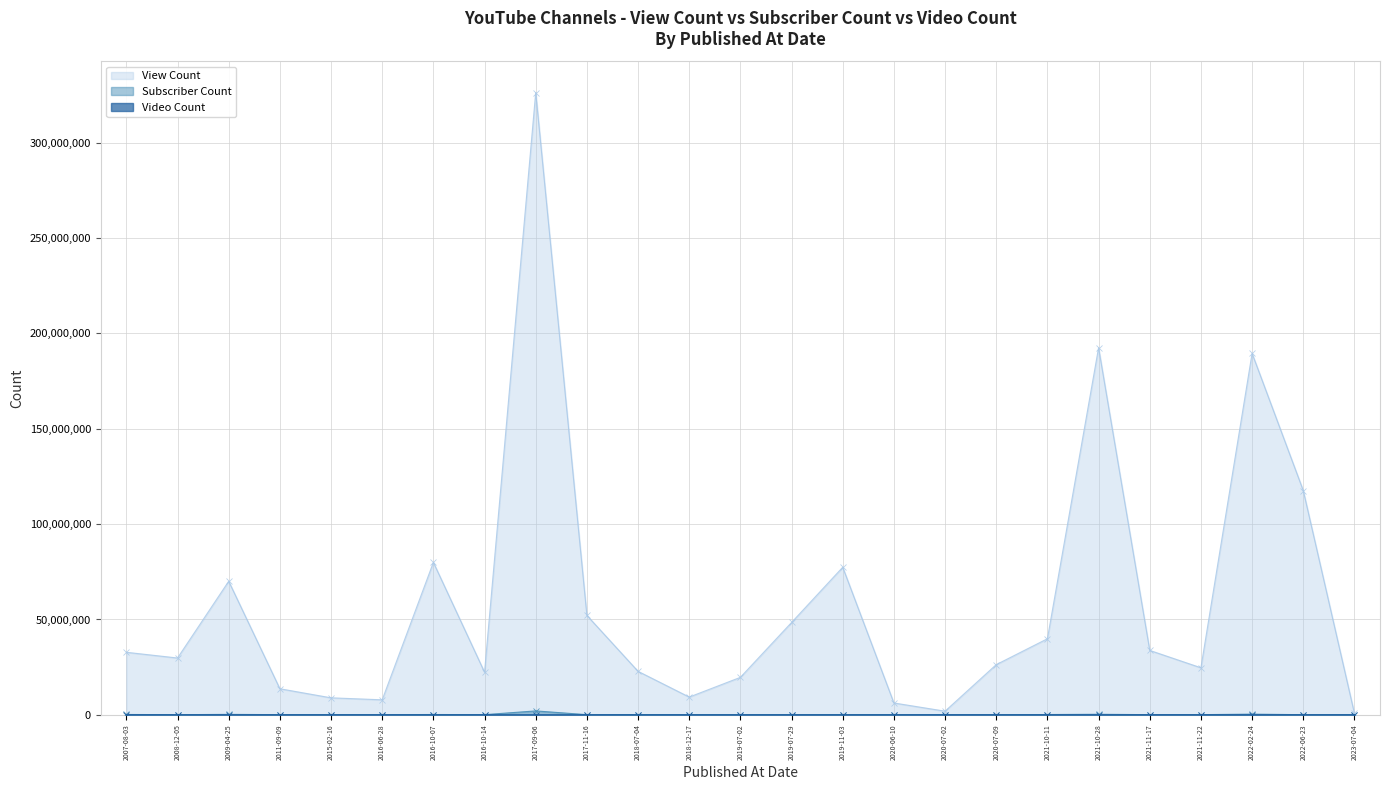

True or false: View Count and Video Count intersect in this chart.

False